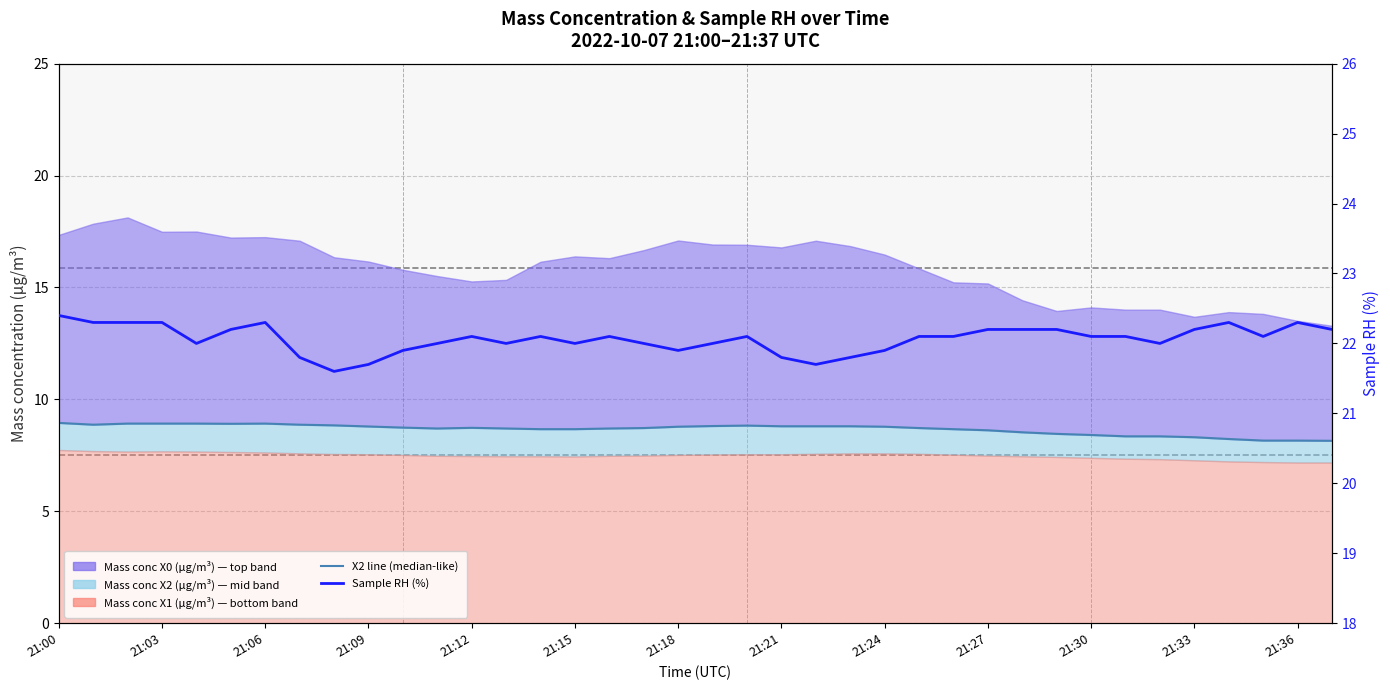

How many data points in Sample RH (%) are less than 22?

9